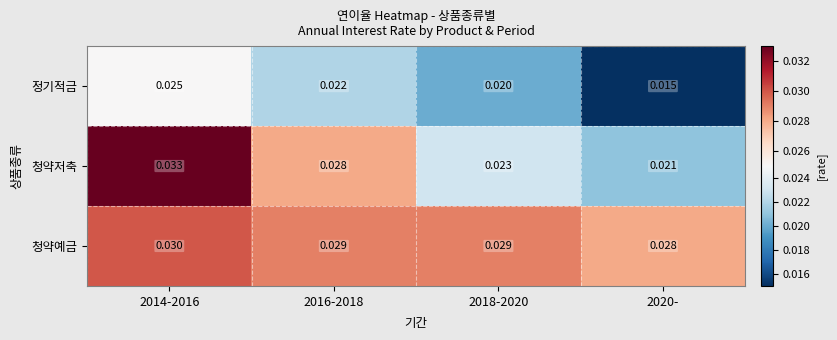

Rank the series at 2018-2020 from lowest to highest value.

정기적금, 청약저축, 청약예금